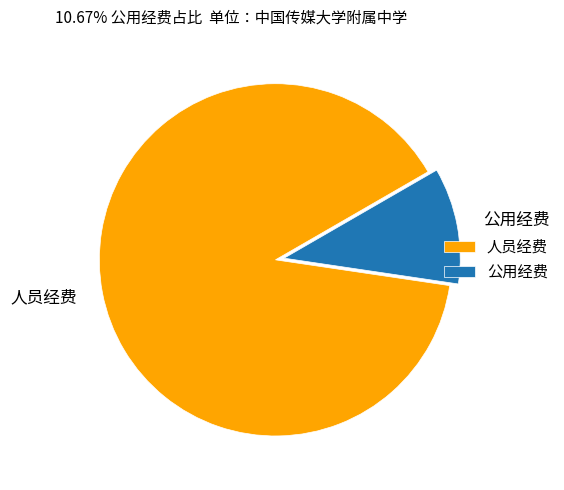

What is the majority slice?

人员经费